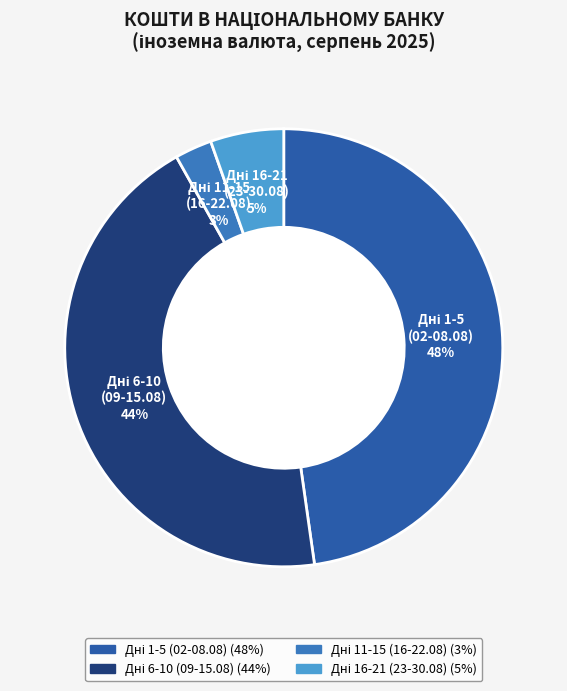

Count the number of slices in the pie.

4